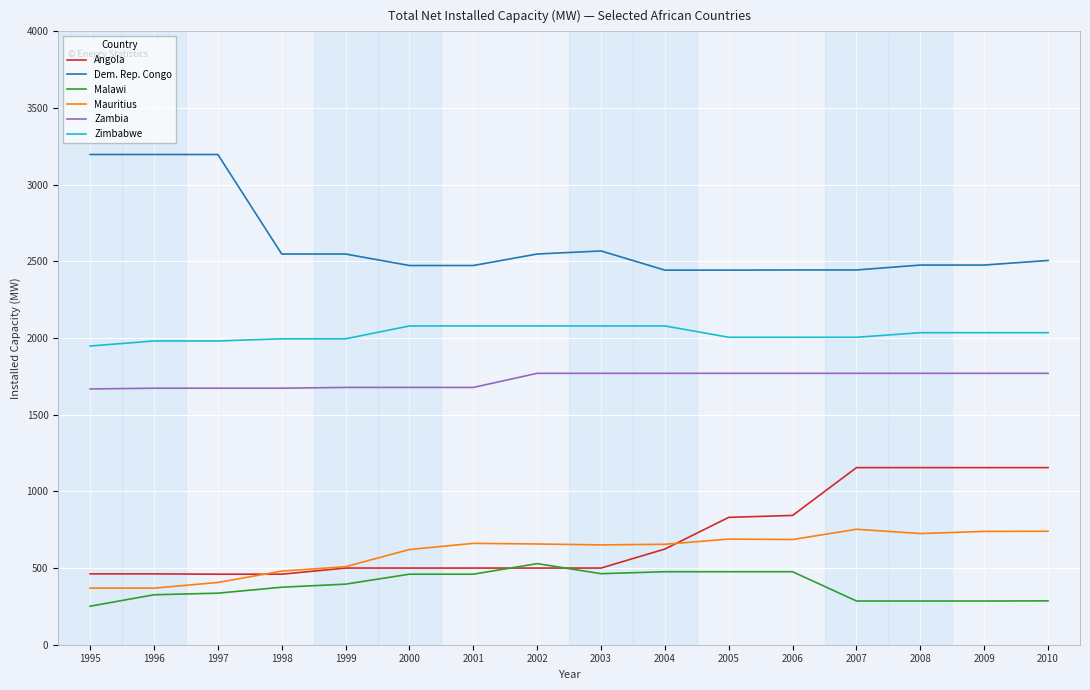

What is the total value across all series at 2005?

8213.6